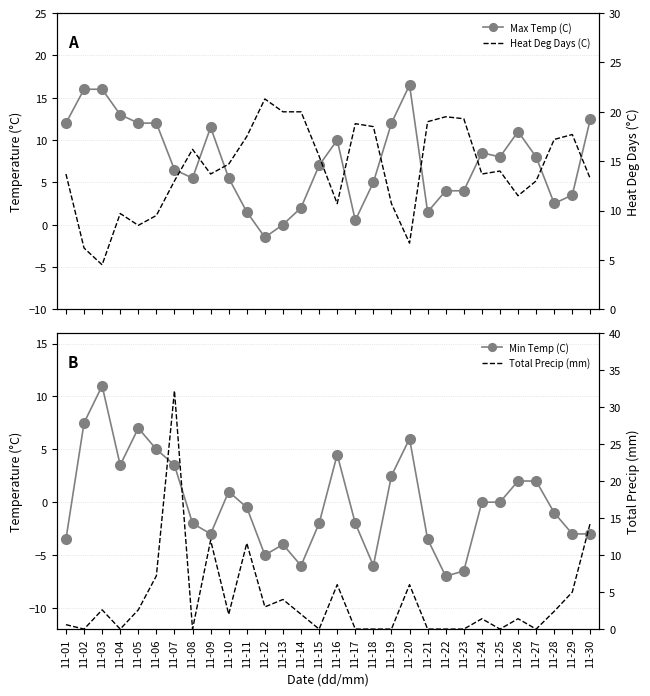

Which series has the largest total across all categories?

Heat Deg Days (C)